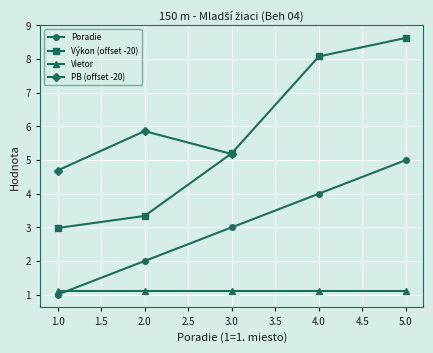

Is it true that Poradie equals 0.9 at 3.0?

False